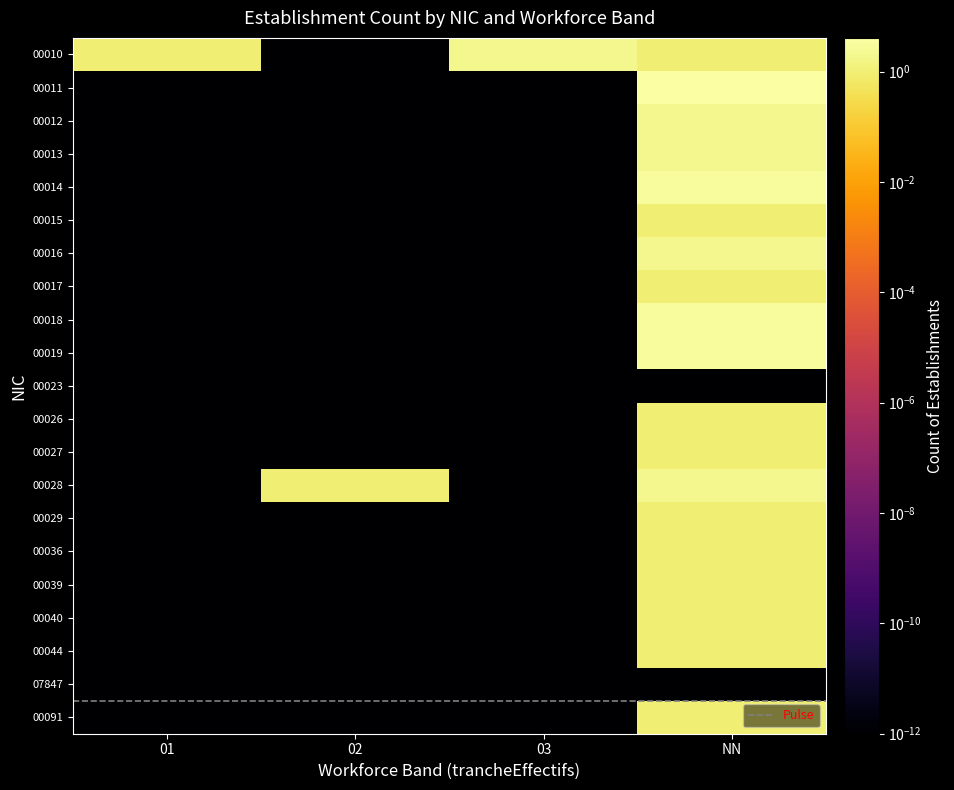

Read the 00010 value at 01.

1.0